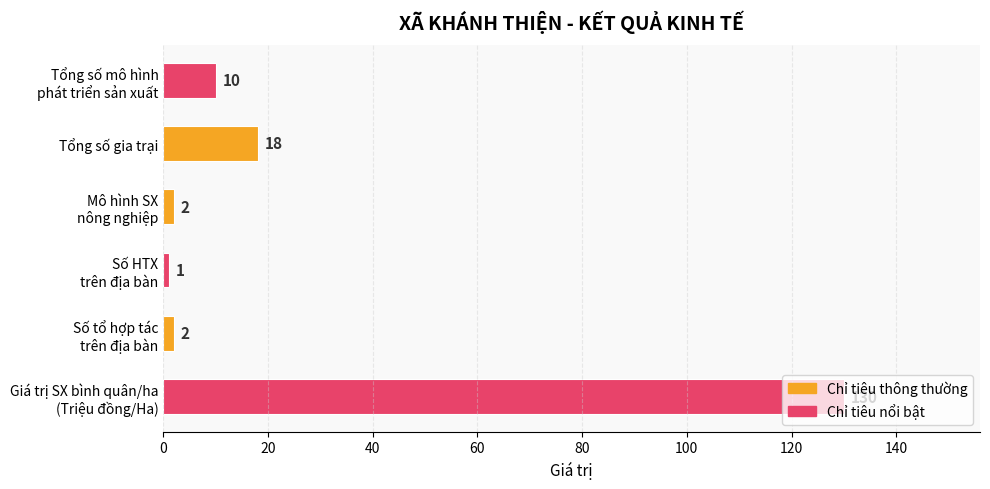

At which category does the chart reach its peak across all series?

Giá trị SX bình quân/ha
(Triệu đồng/Ha)